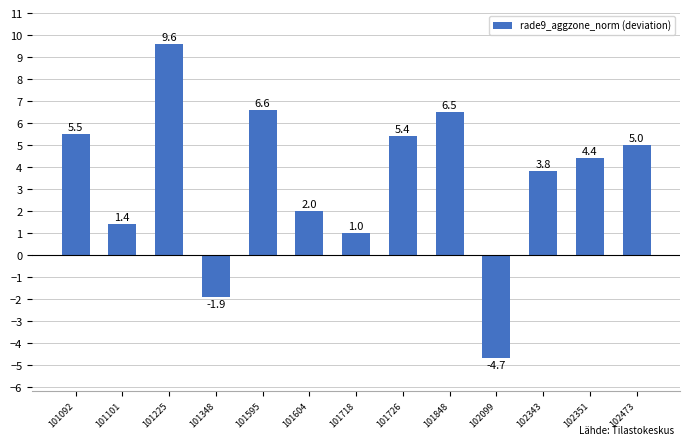

List the labels in order of value, smallest first.

102099, 101348, 101718, 101101, 101604, 102343, 102351, 102473, 101726, 101092, 101848, 101595, 101225